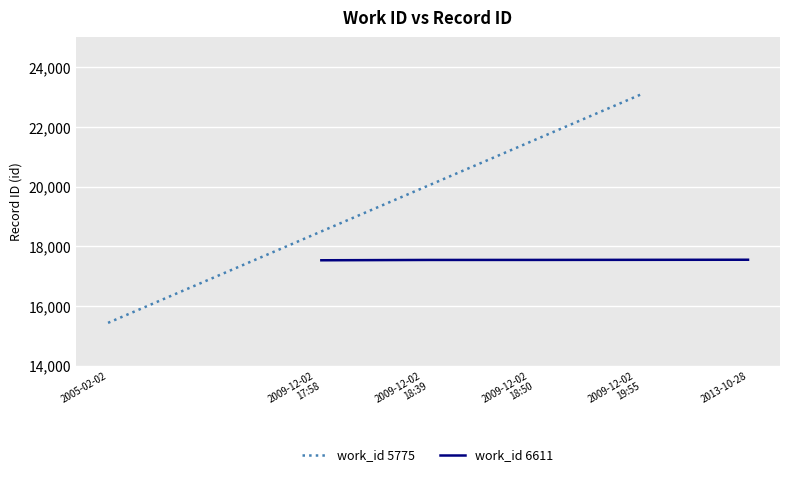

What is the label of the 3rd point from the left?

2009-12-02 18:50